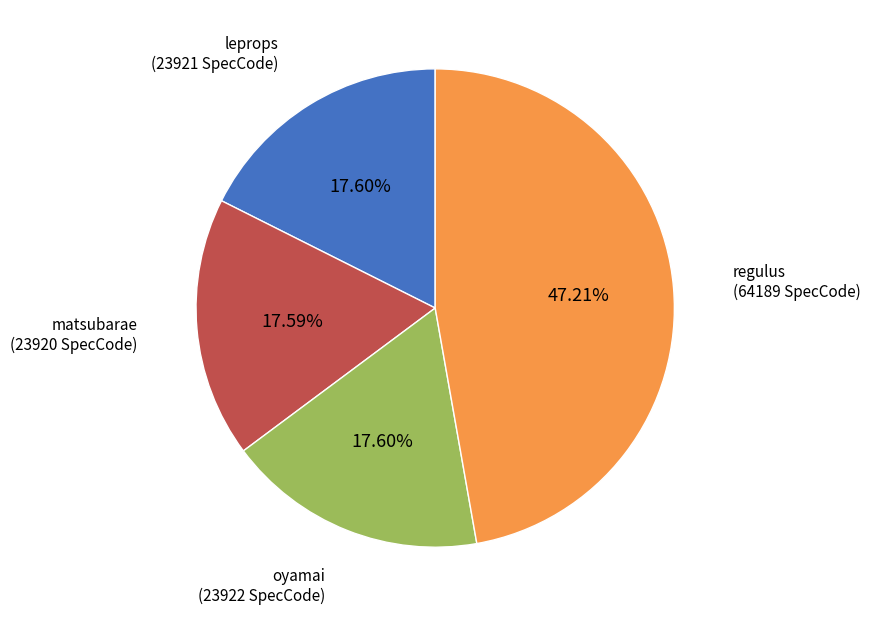

Is there any slice that represents more than half of the pie?

No